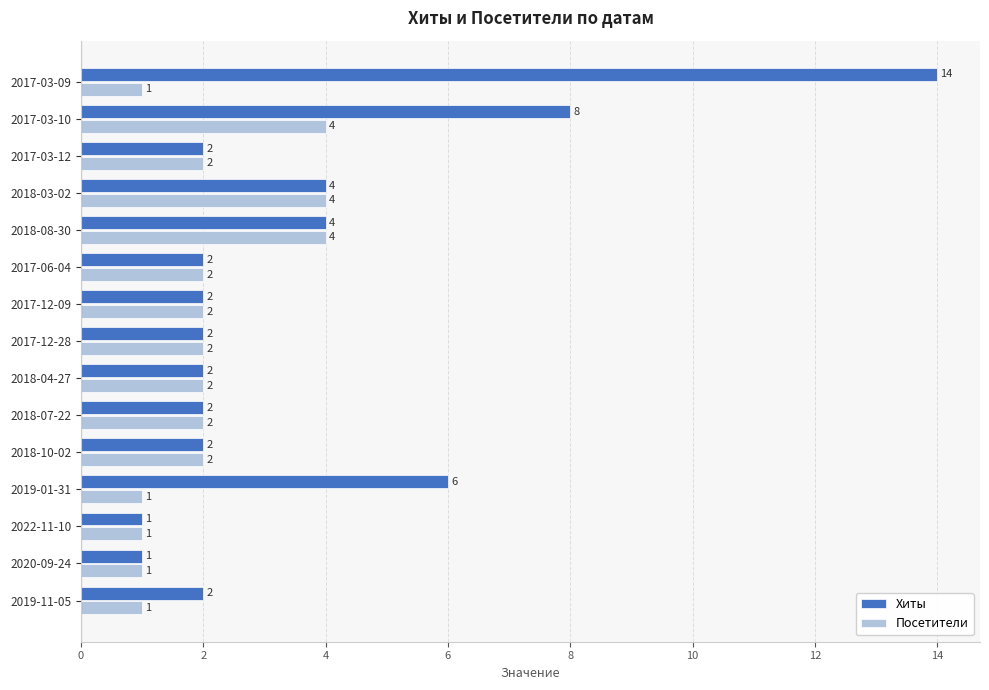

What is the average value of the Хиты series?

4